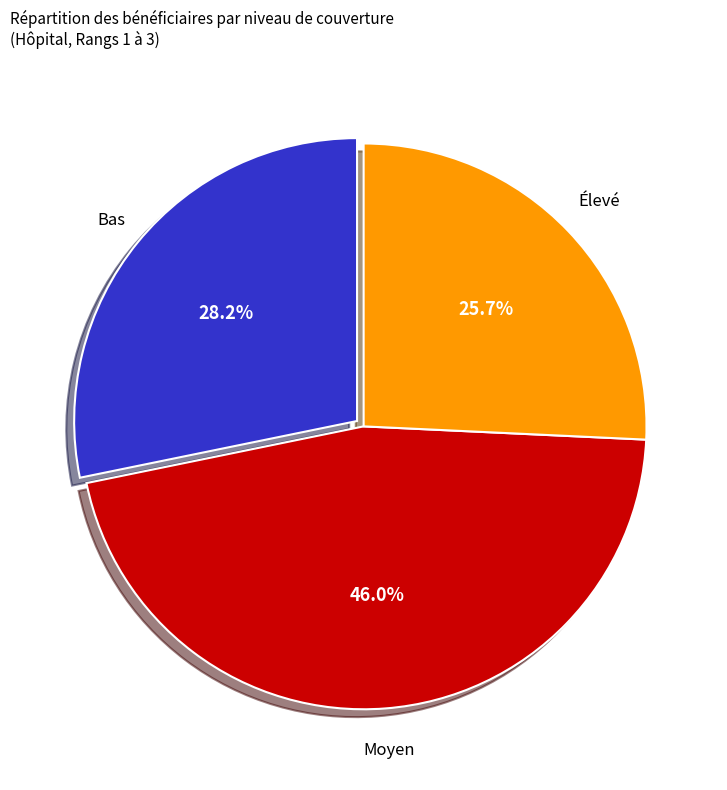

Is there any slice that represents more than half of the pie?

No